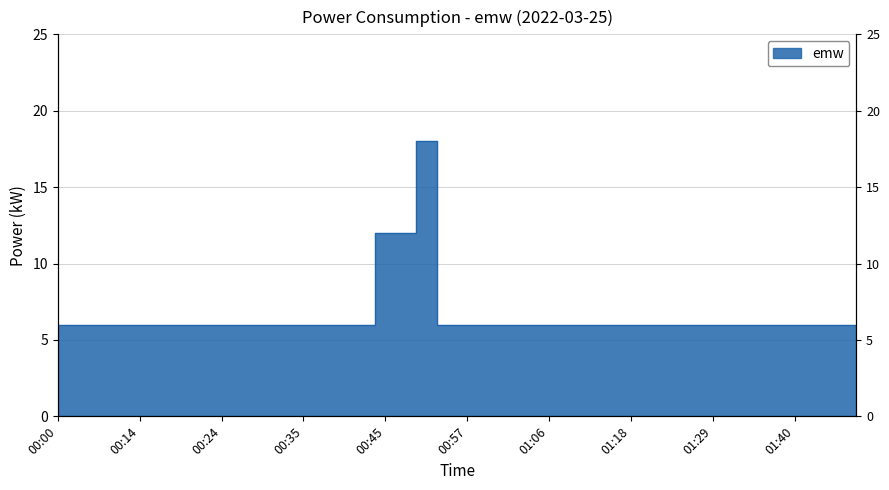

True or false: the data has more than 1 interior local peaks.

True